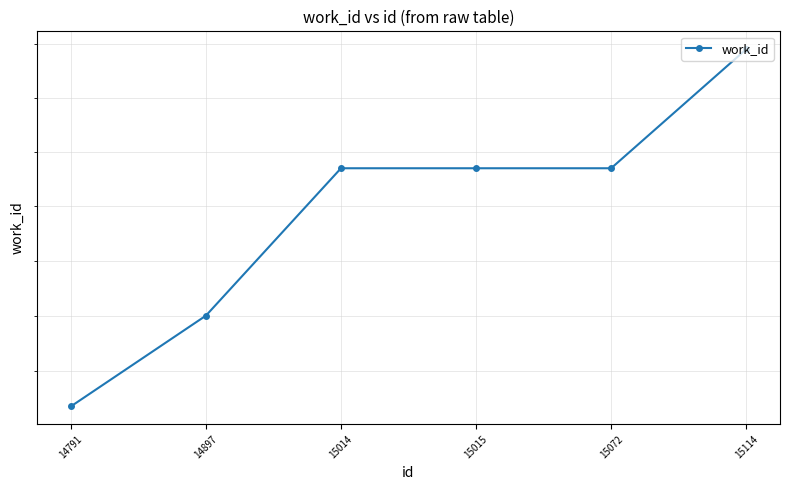

What is the sum of all values?

33587